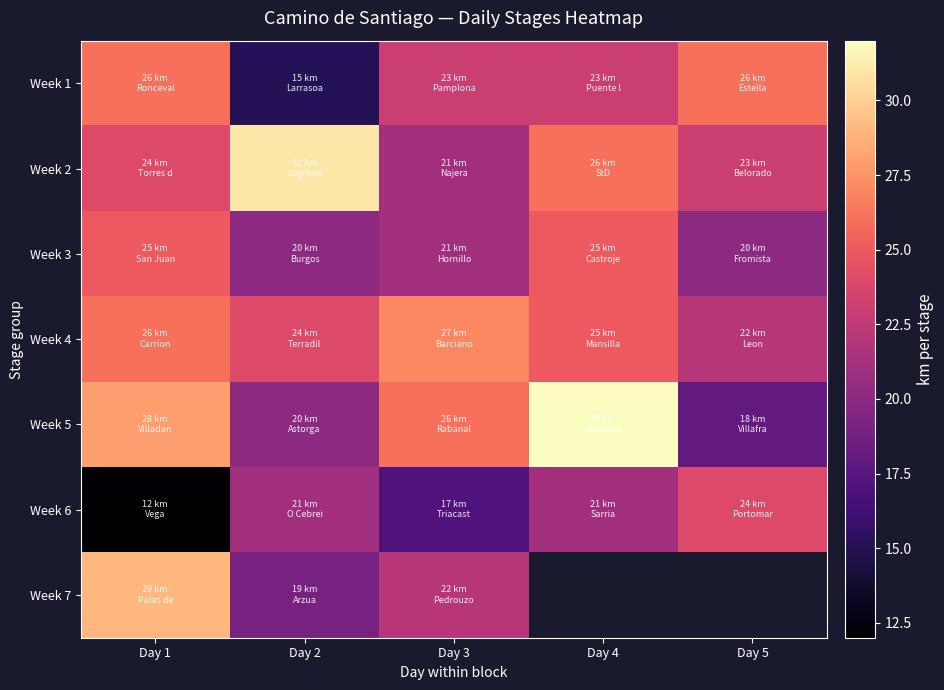

Which series changed the most between Day 1 and Day 3?

Week 7